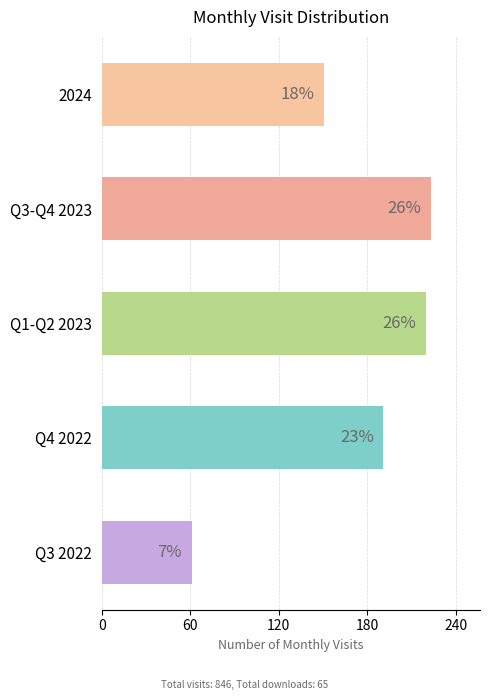

Does the chart contain any negative values?

No